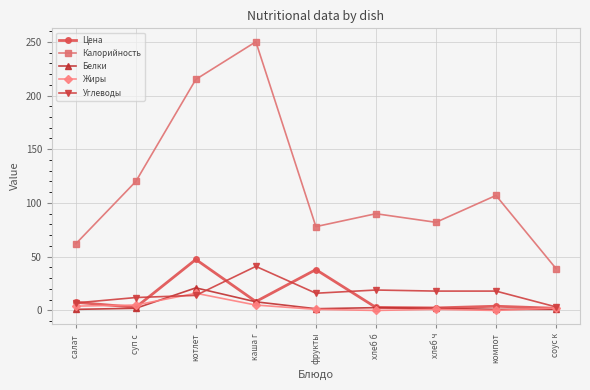

The value of Углеводы at хлеб ч is 18.0. True or false?

True